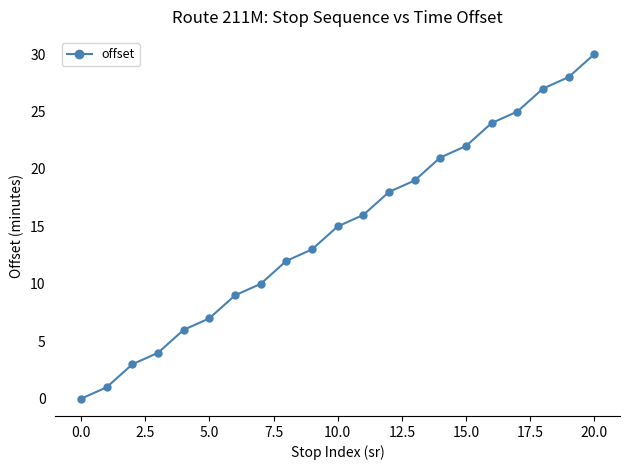

What is the greatest value displayed?

30